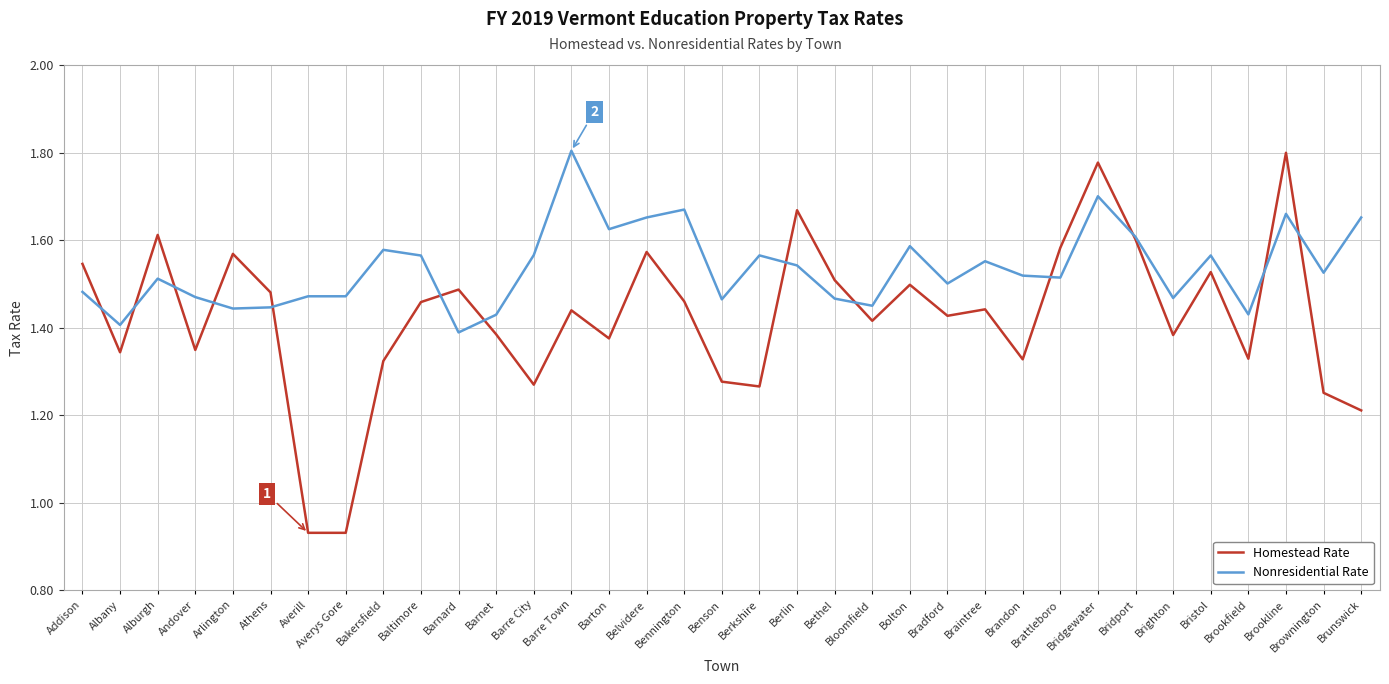

At which category does Nonresidential Rate reach its first local valley?

Albany